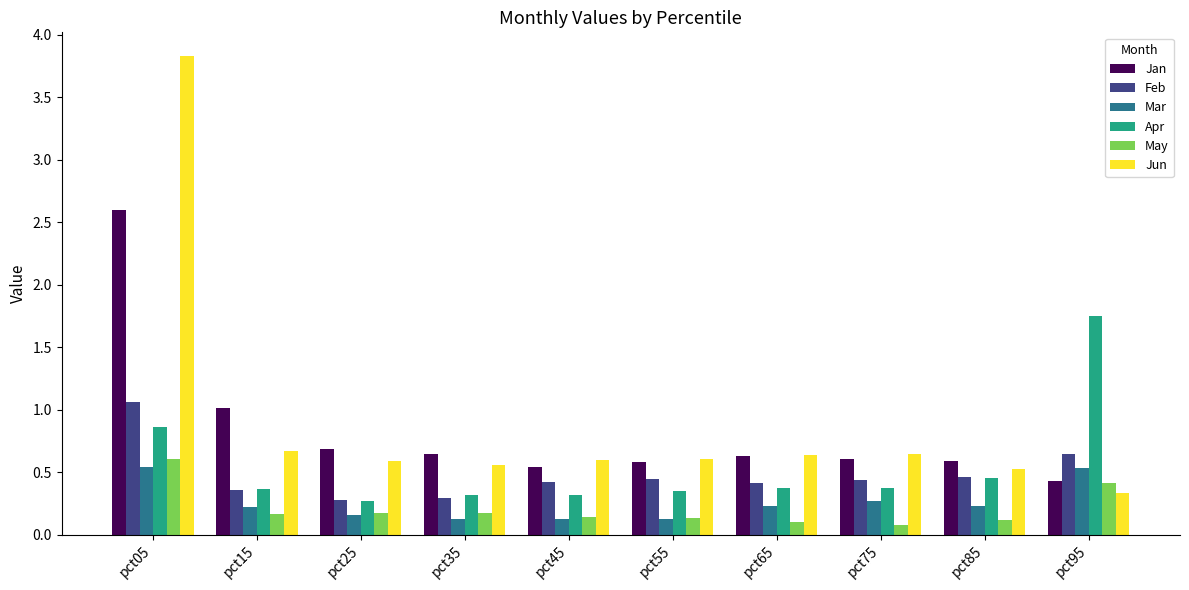

The Feb series shows 0.4 at pct15. True or false?

True